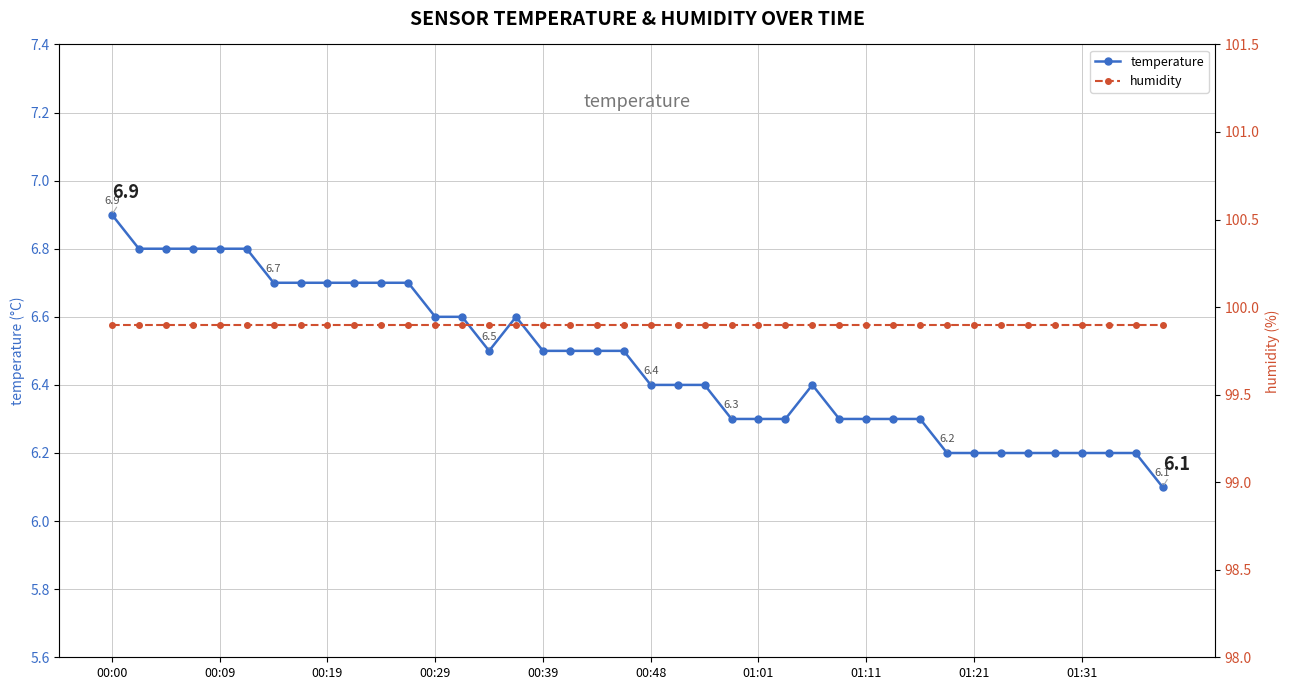

Which category has the highest value across all series?

00:00